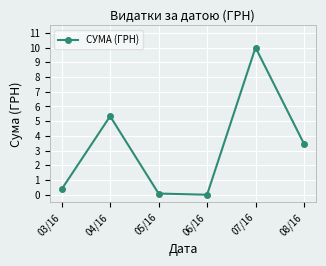

Reading left to right, what are all the values shown in this chart?

0.4	5.3	0.1	0.0	10.0	3.5